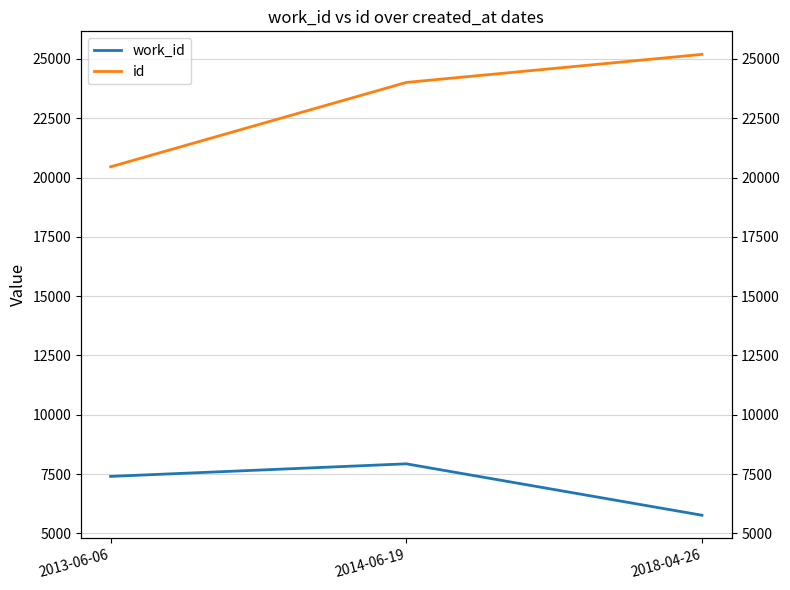

Count the id values in the range 20452 to 25190.

3